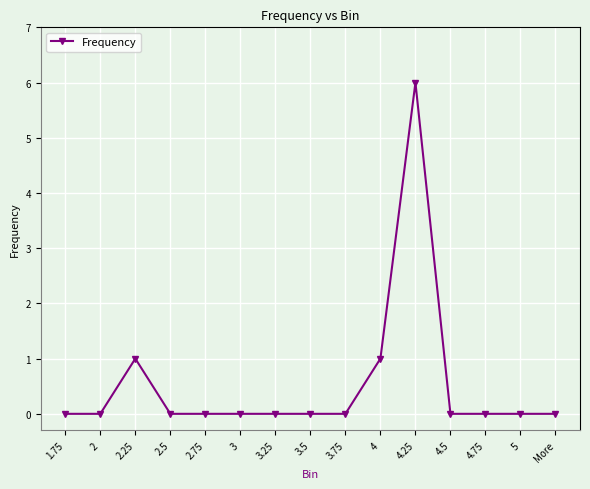

The chart shows a value of 0 at 3.25. True or false?

True